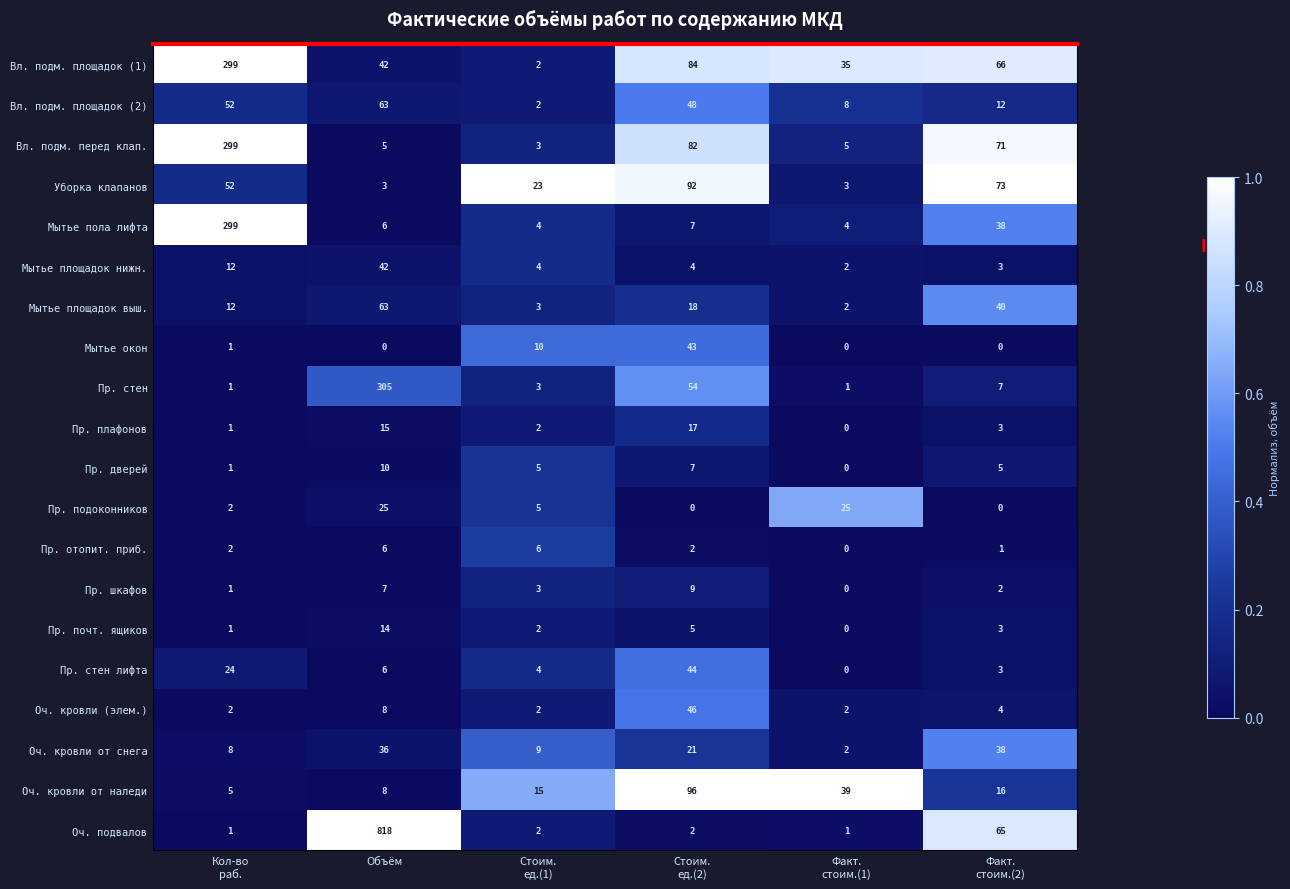

Which series has the widest spread of values?

Оч. подвалов